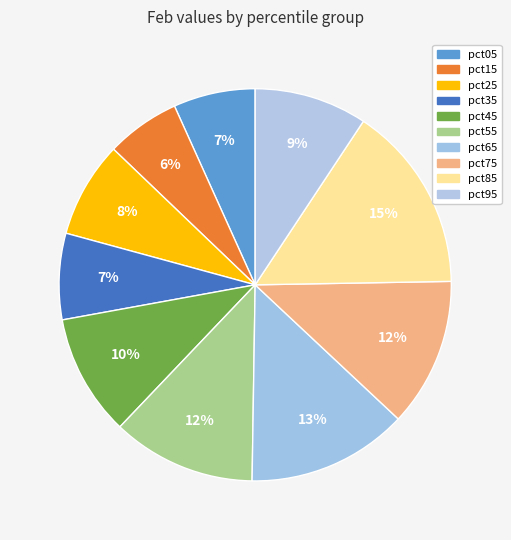

How many slices are in this pie chart?

10